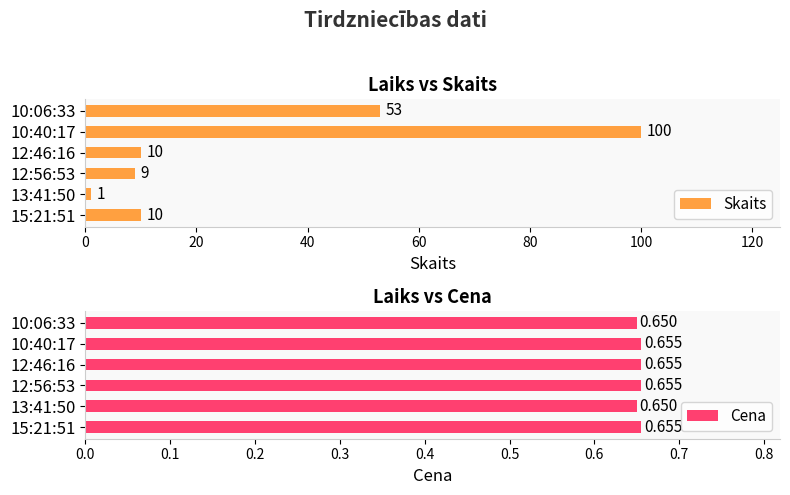

How many data points does each series have?

6